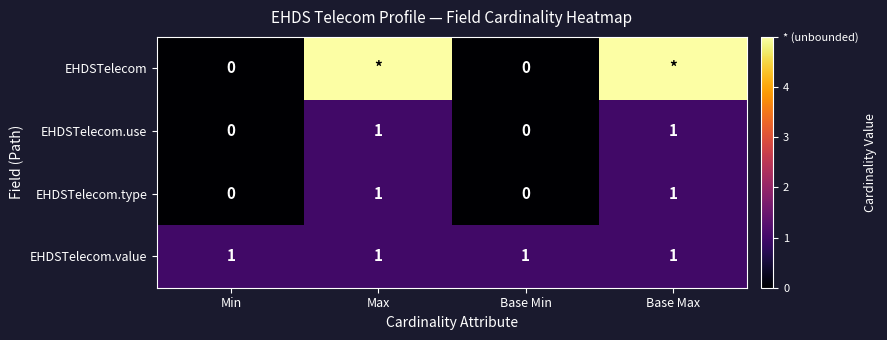

What value does the EHDSTelecom.use series have at Max?

1